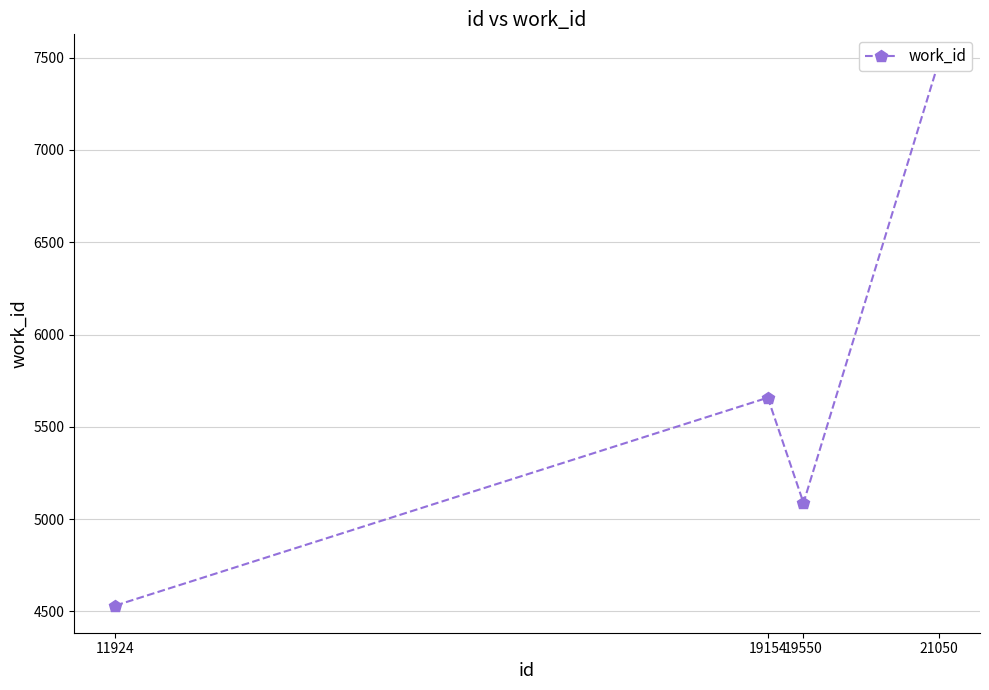

List the labels in order of value, largest first.

21050, 19154, 19550, 11924